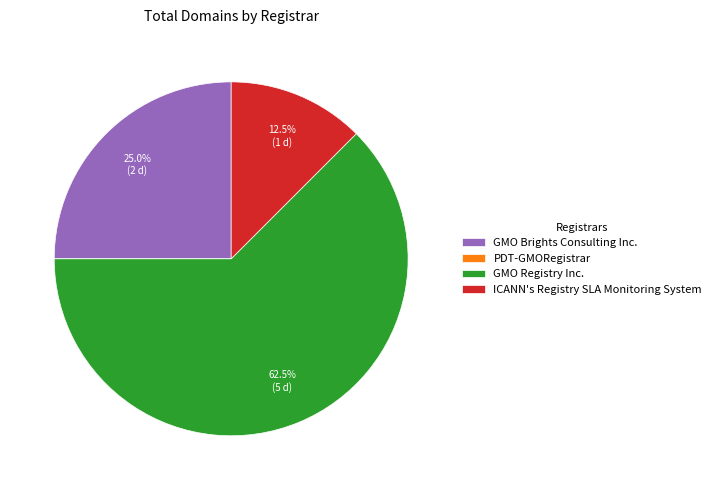

Which category accounts for the majority?

GMO Registry Inc.